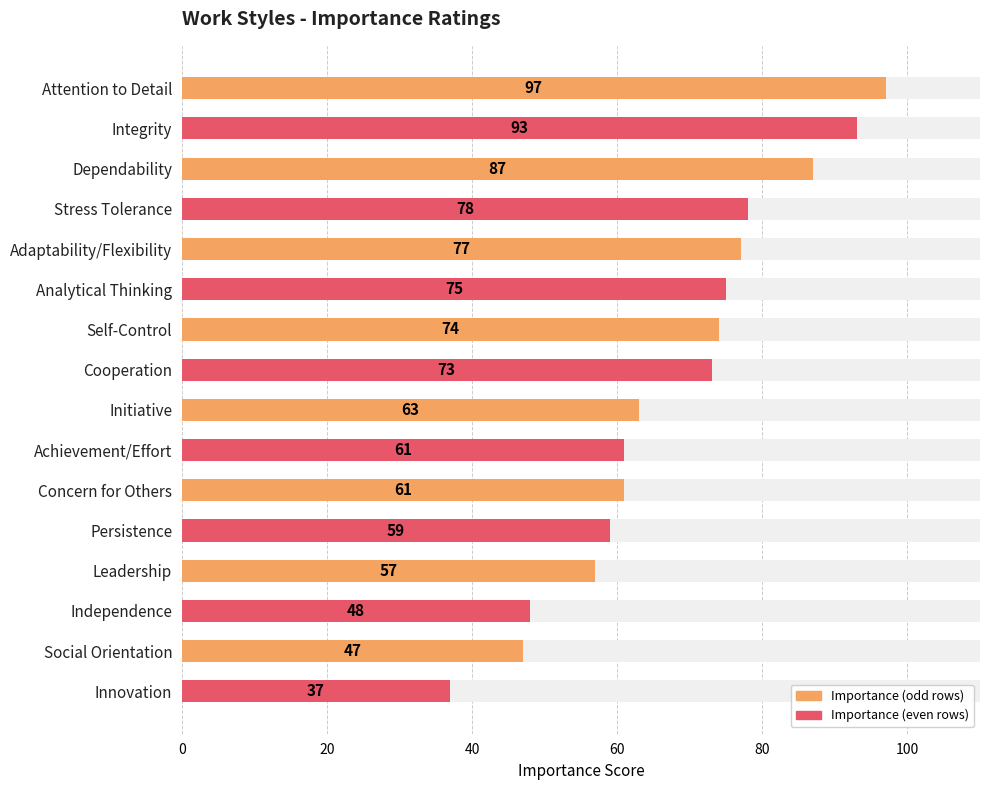

Reading left to right, what are all the values shown in this chart?

97	93	87	78	77	75	74	73	63	61	61	59	57	48	47	37